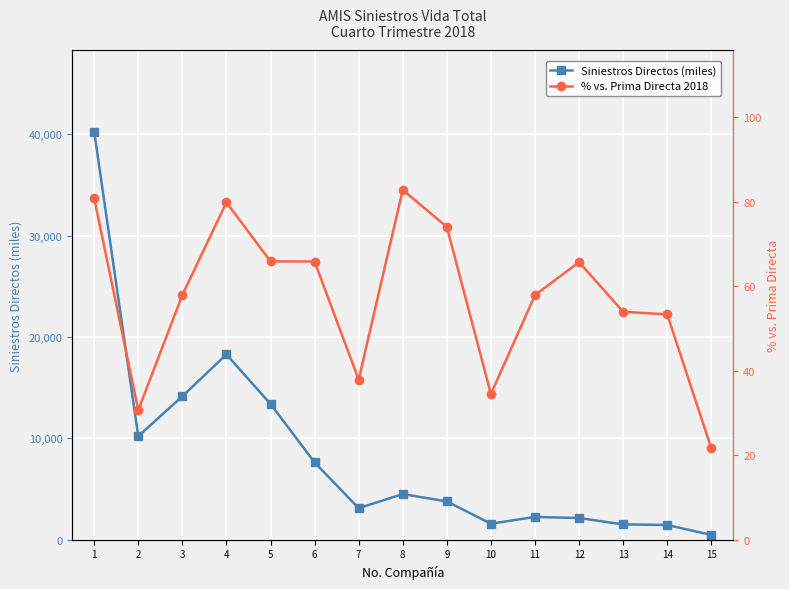

What is the difference between the maximum and minimum values in the Siniestros Directos (miles) series?

39794119.0